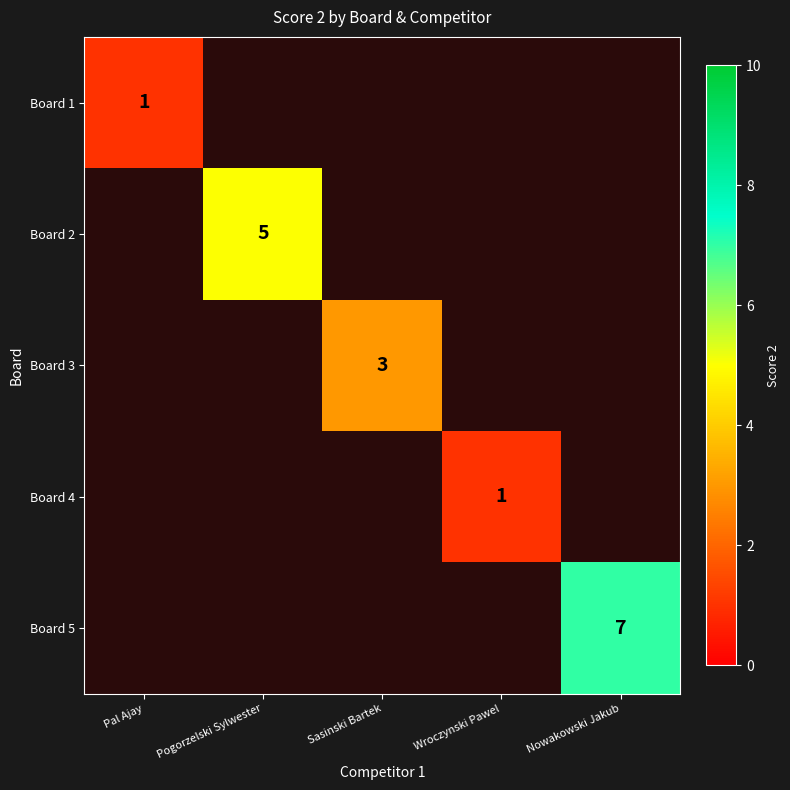

True or false: Board 1 has a value of 1 at Pal Ajay.

True